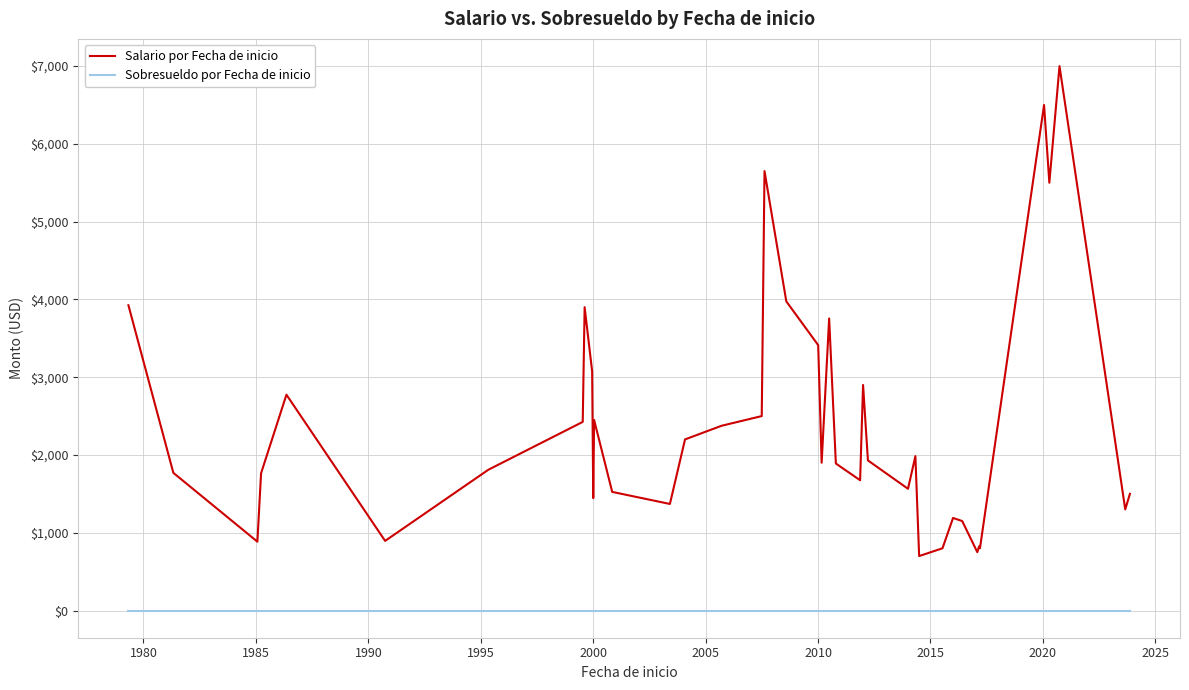

Which series has the largest range (max minus min)?

Salario por Fecha de inicio